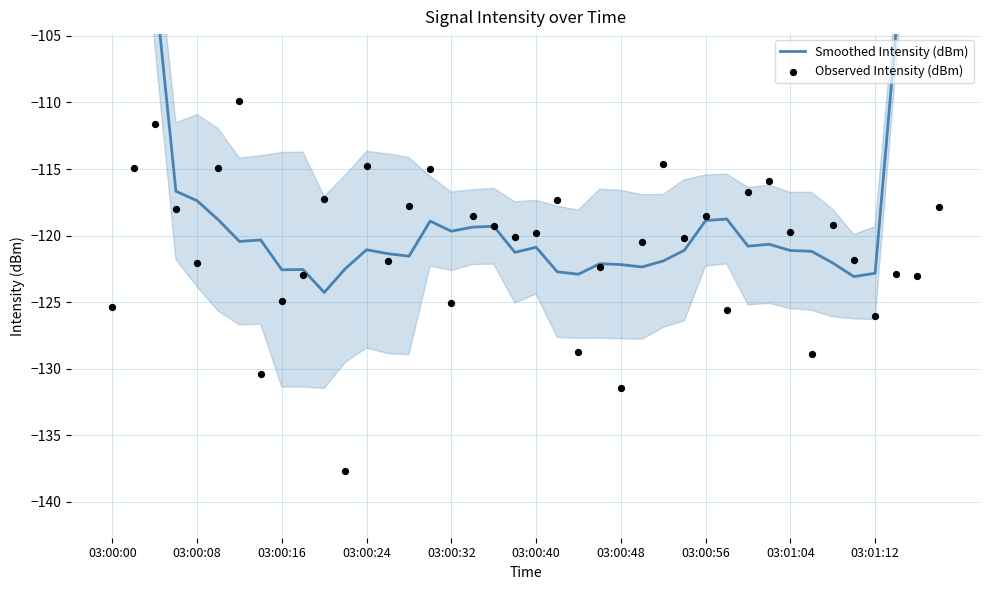

What are all the series names shown in the legend?

Smoothed Intensity (dBm), Observed Intensity (dBm)